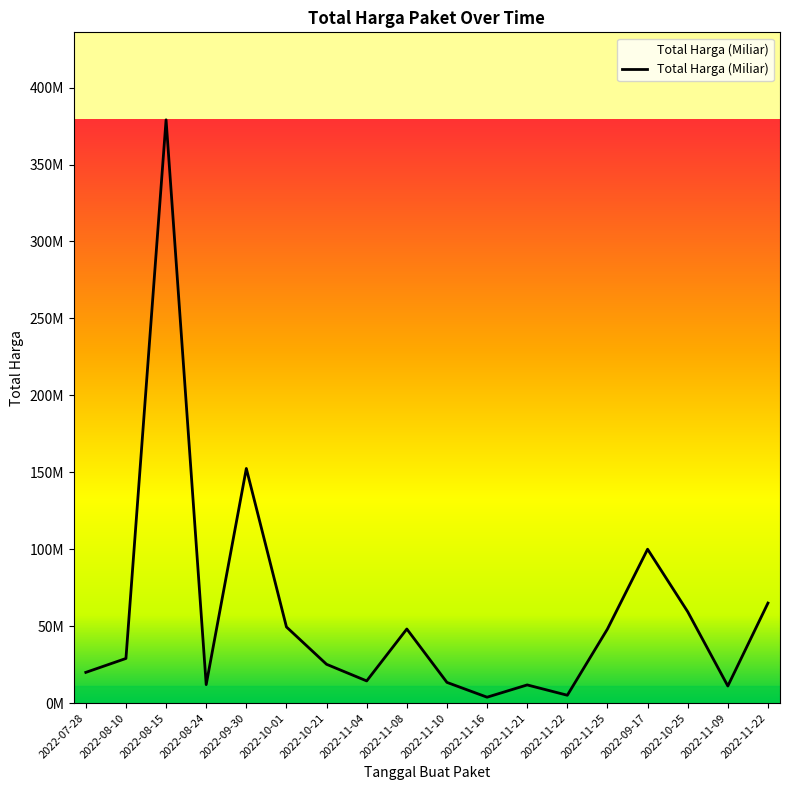

Is this an area chart (filled region under the line)?

Yes